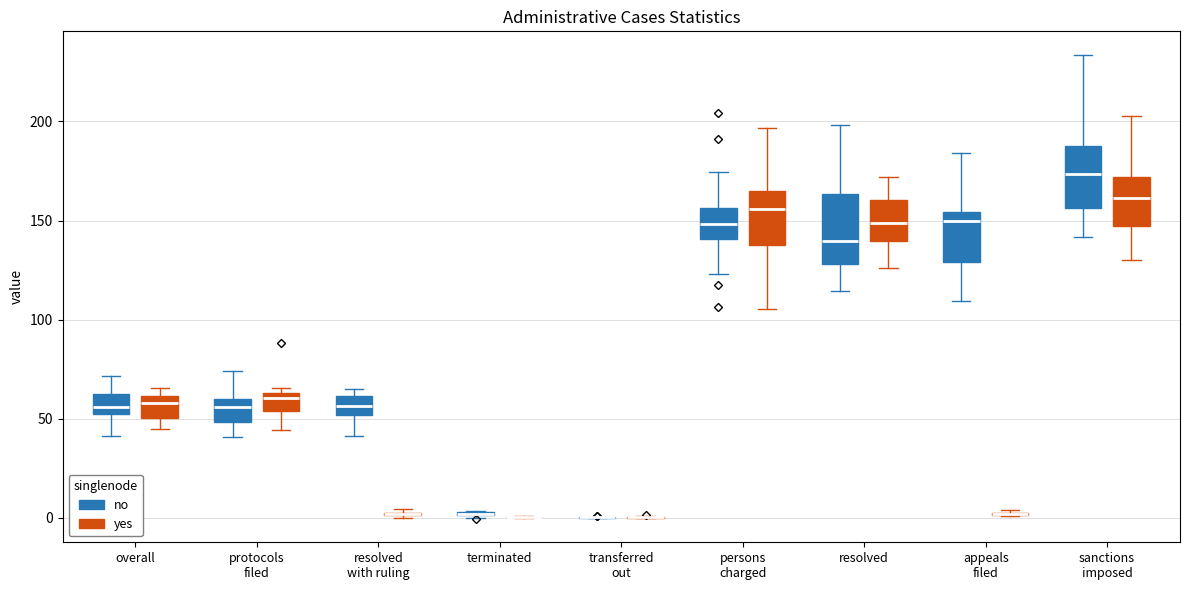

Reading left to right, read every box against the y-axis: the position of its median line, the range the box covers, and the ends of its whiskers. The values are not printed on the chart, so give them approximately, as read against the axis.

overall (no): median 55, box 50 to 60, whiskers 40 to 70
overall (yes): median 60 (just below the box's upper edge), box 50 to 60, whiskers 45 to 65
protocols filed (no): median 55, box 50 to 60, whiskers 40 to 75
protocols filed (yes): median 60, box 55 to 65, whiskers 45 to 65 (just above the box's upper edge)
resolved with ruling (no): median 55, box 50 to 60, whiskers 40 to 65
resolved with ruling (yes): box collapsed to a line at 0, whiskers 0 to 5
terminated (no): box collapsed to a line at 0, whiskers 0 to 5
terminated (yes): box collapsed to a line at 0, whiskers 0 to 0
transferred out (no): box collapsed to a line at 0, whiskers 0 to 0
transferred out (yes): box collapsed to a line at 0, whiskers 0 to 0
persons charged (no): median 150, box 140 to 155, whiskers 125 to 175
persons charged (yes): median 155, box 135 to 165, whiskers 105 to 195
resolved (no): median 140, box 130 to 165, whiskers 115 to 200
resolved (yes): median 150, box 140 to 160, whiskers 125 to 170
appeals filed (no): median 150, box 130 to 155, whiskers 110 to 185
appeals filed (yes): box collapsed to a line at 0, whiskers 0 to 5
sanctions imposed (no): median 175, box 155 to 185, whiskers 140 to 235
sanctions imposed (yes): median 160, box 145 to 170, whiskers 130 to 205